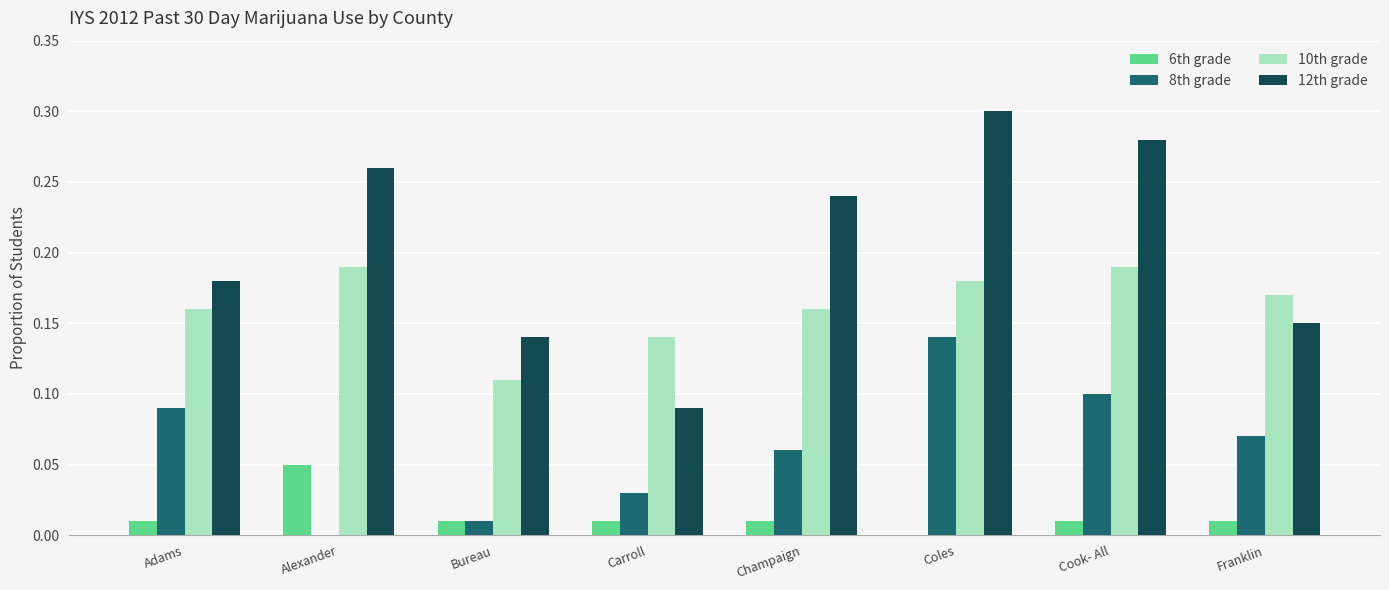

What is the sum of all 10th grade values?

1.3